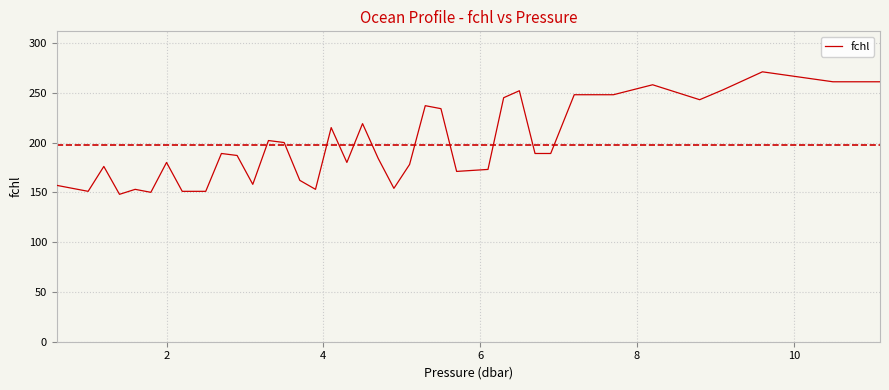

What is the difference between the maximum and minimum values?

123